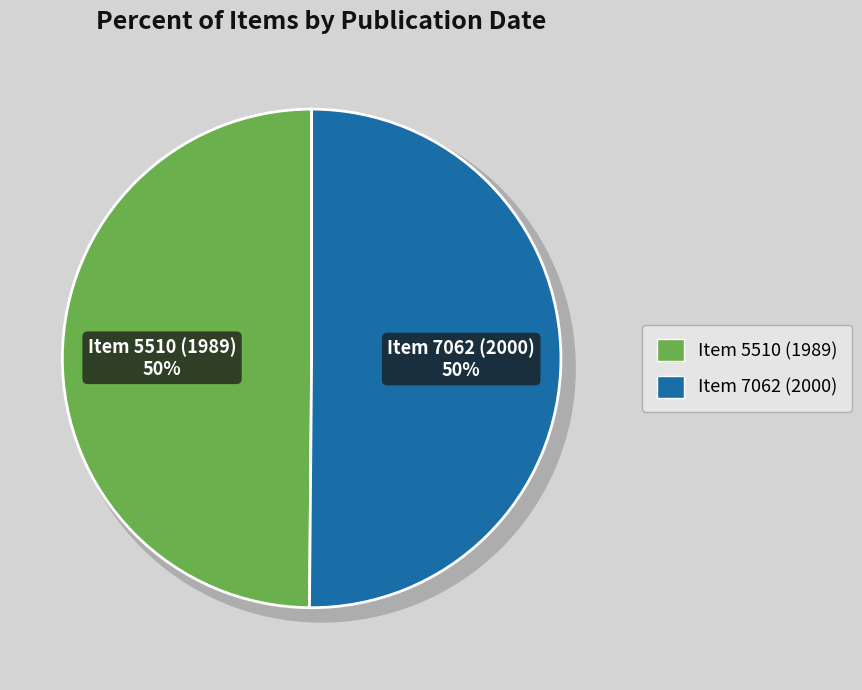

What percentage is NOT represented by Item 5510 (1989)?

50.1%